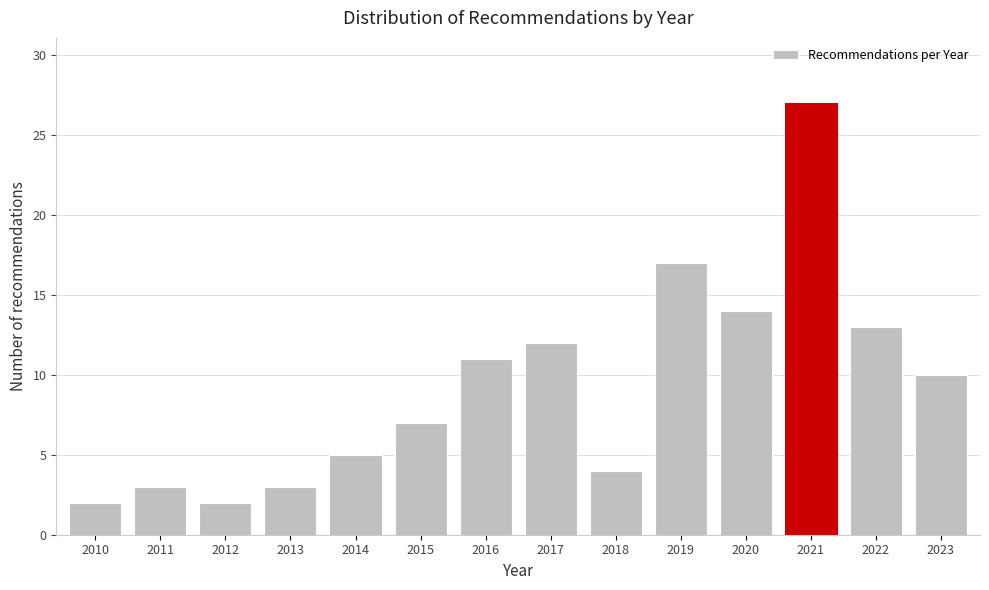

Reading right to left, what are all the values shown in this chart?

10	13	27	14	17	4	12	11	7	5	3	2	3	2